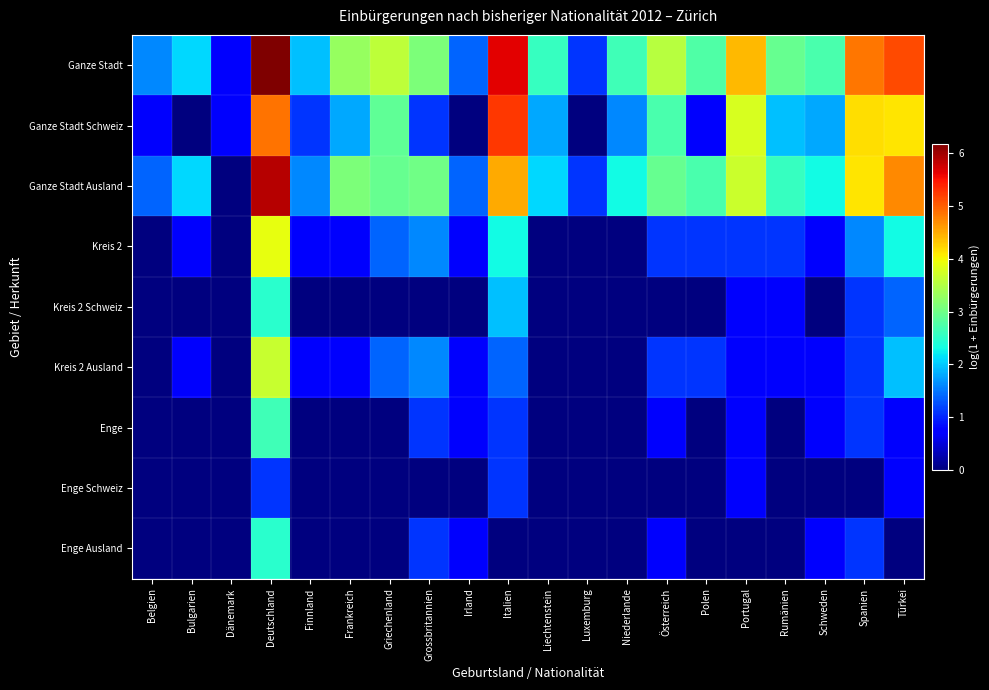

At how many categories does at least one series exceed 1?

19